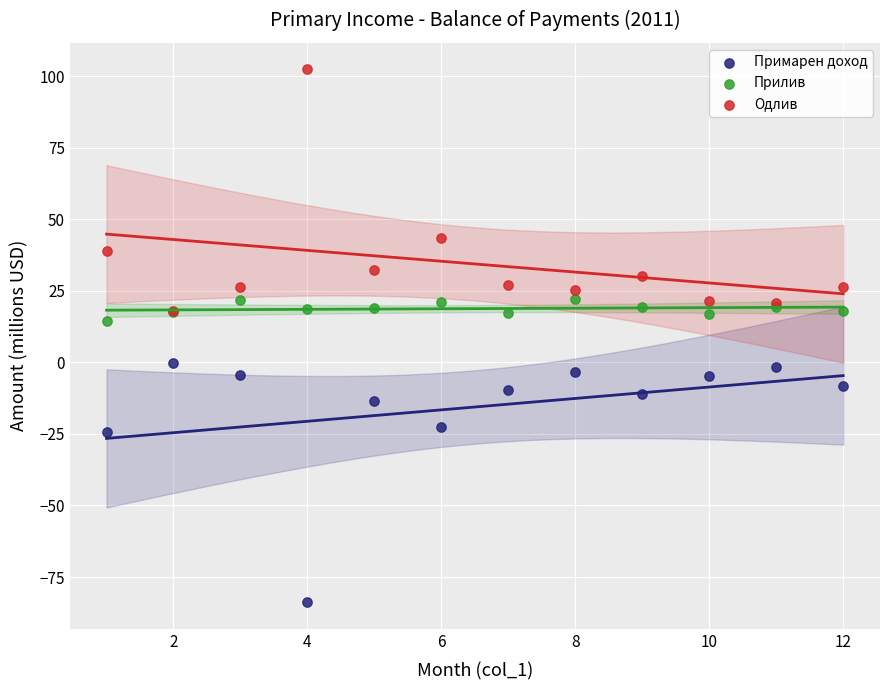

Across all series, what Y value is closest to 9?

14.6